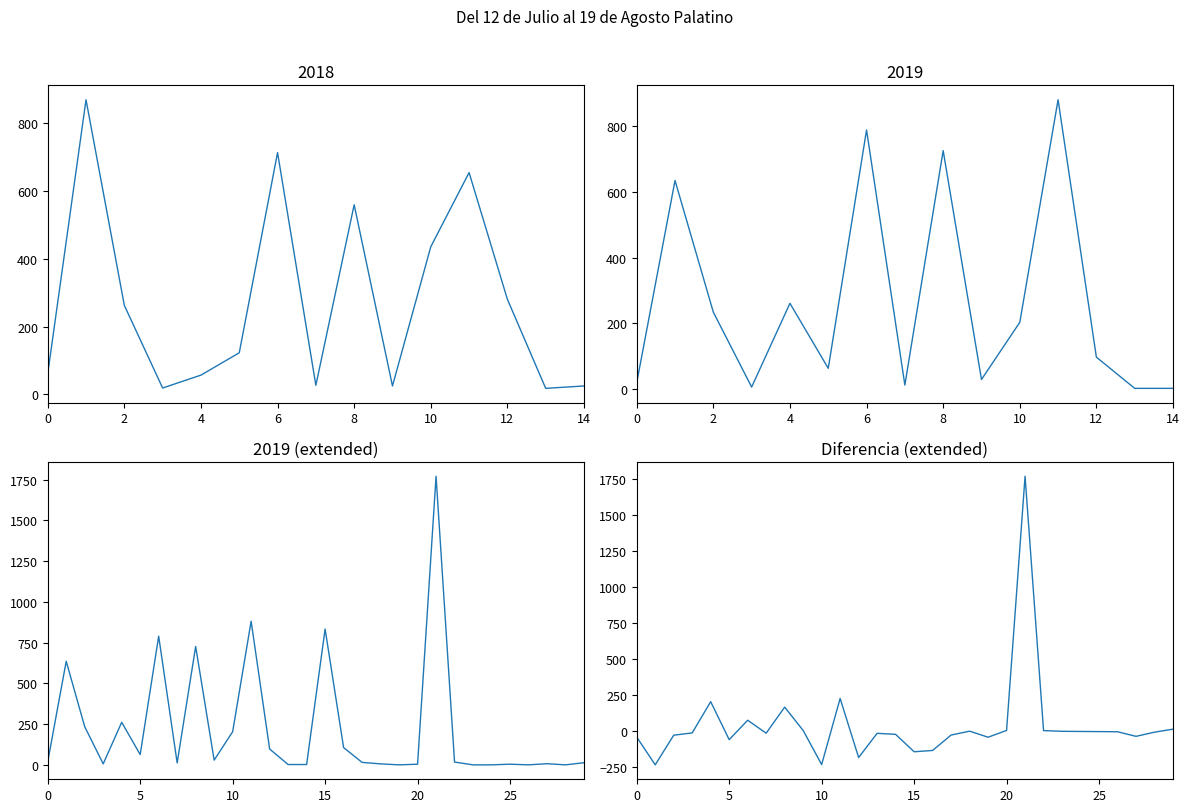

What is the difference between the maximum and second lowest values?

2003